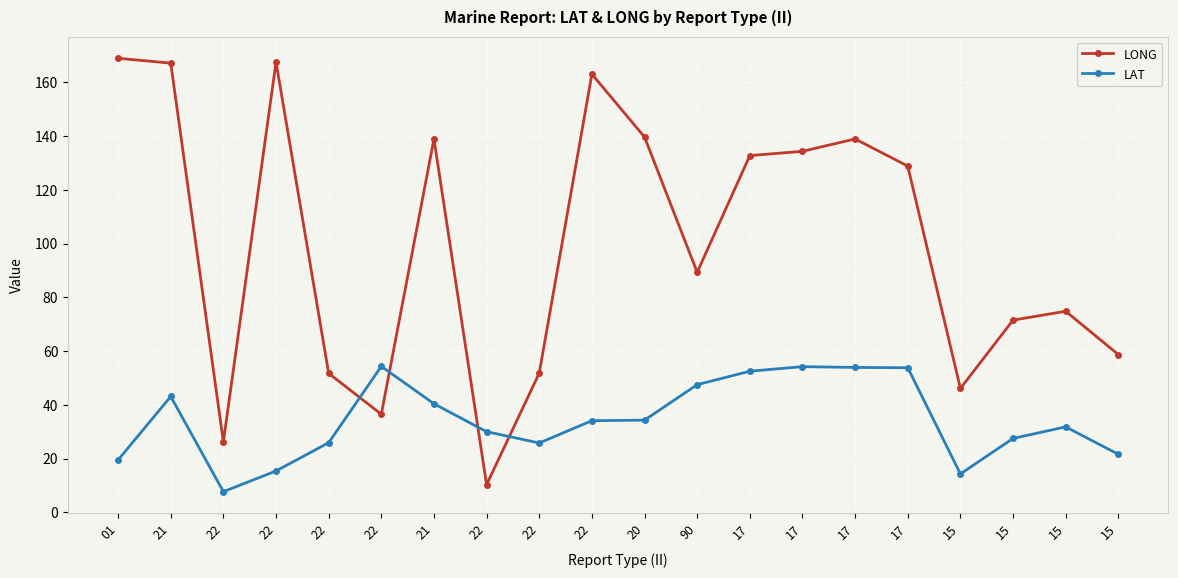

How many values in the LAT series exceed 34?

10